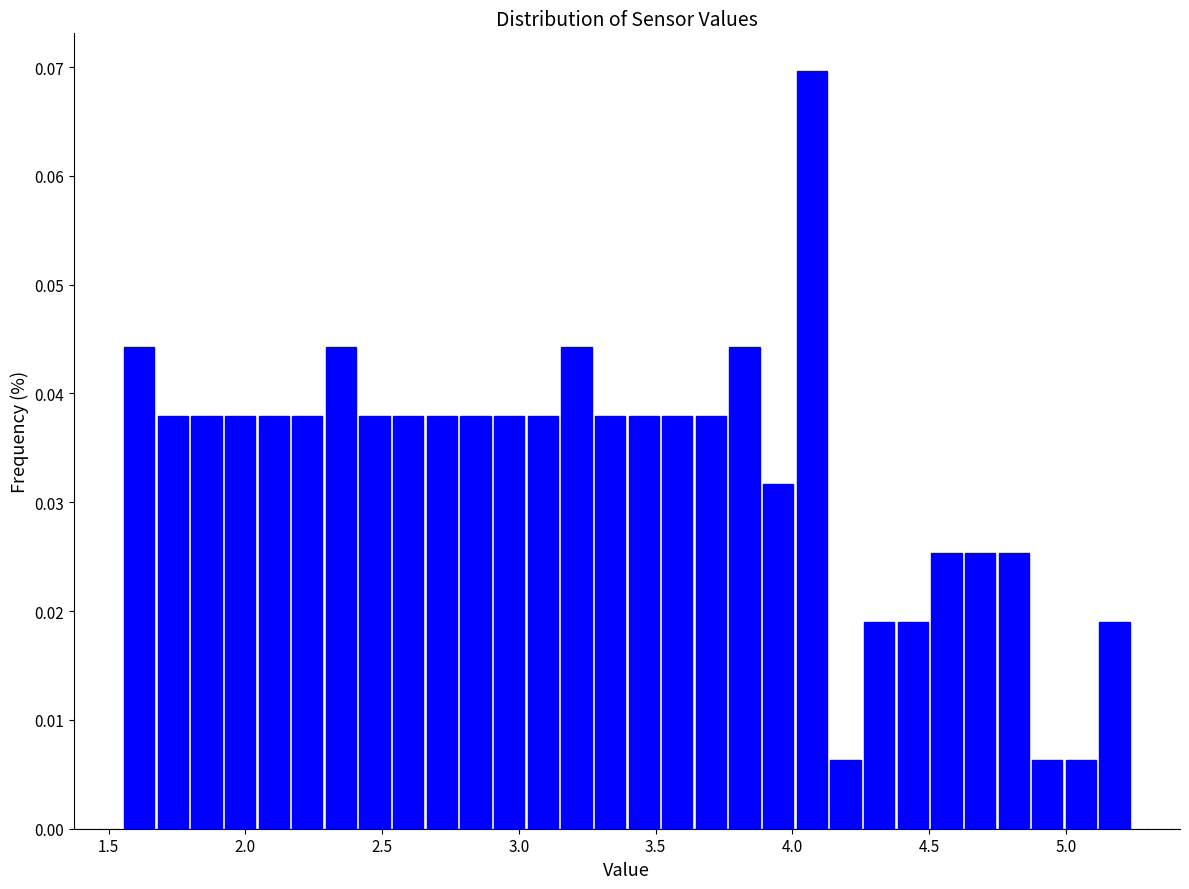

Around what value on the x-axis is the tallest bar? Give the approximate position of its centre, as read against the axis.

4.05